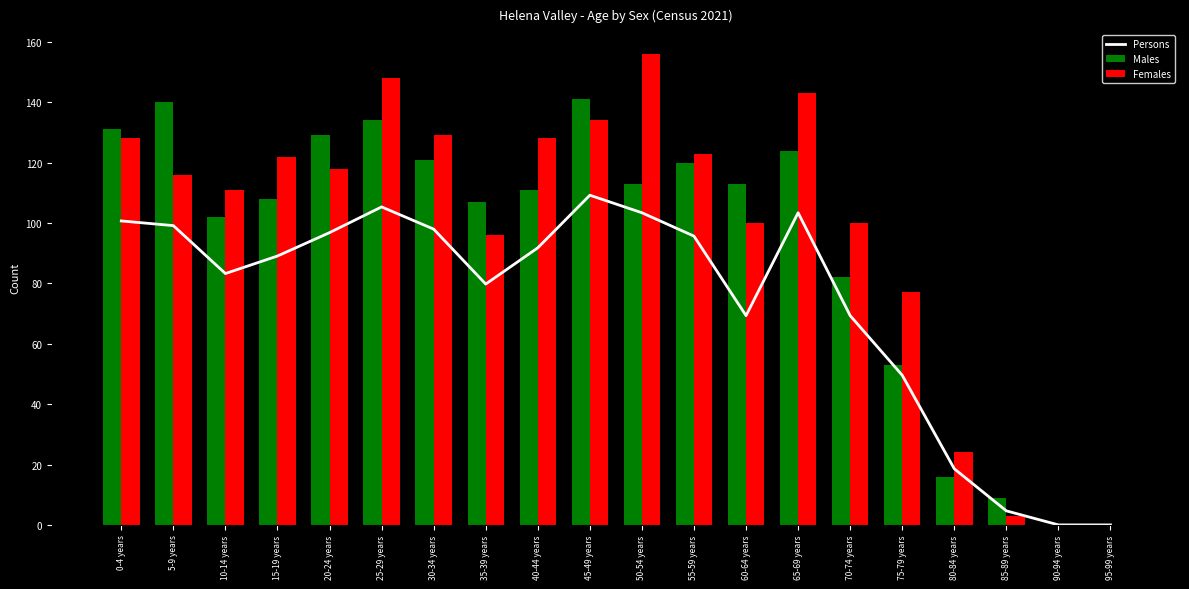

The value of Males at 80-84 years is 16.0. True or false?

True